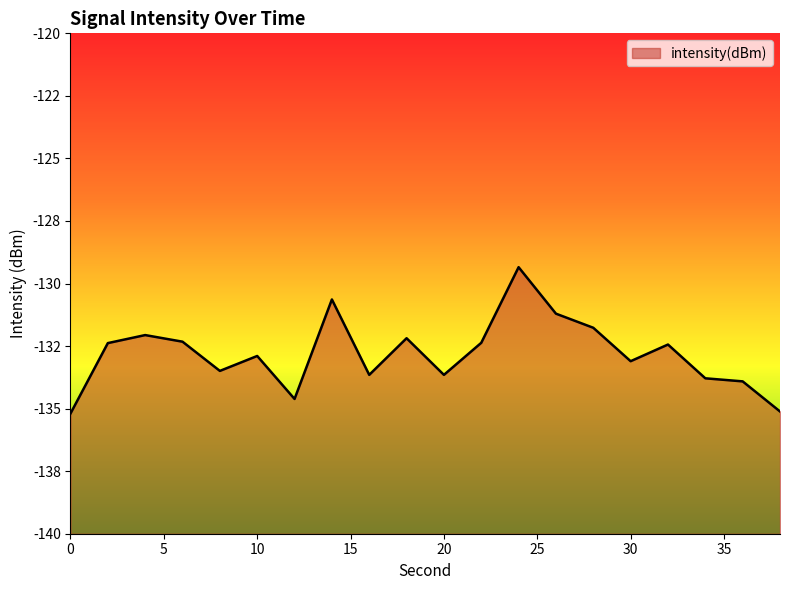

What is the change in value from 6 to 10?

-0.6